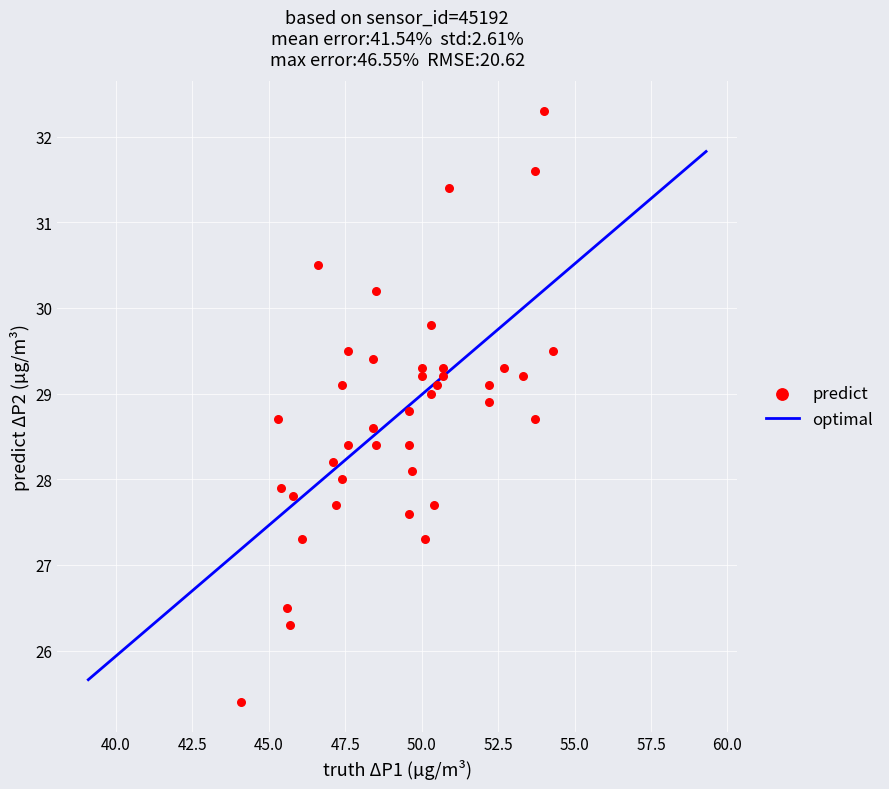

What is the range of X values (max minus min)?

10.2